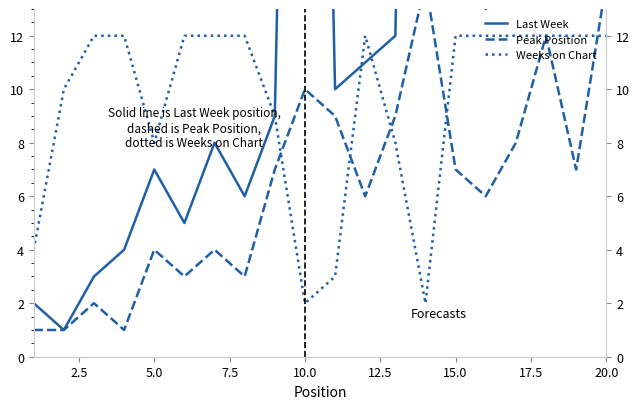

How many times do Peak Position and Weeks on Chart cross each other?

5